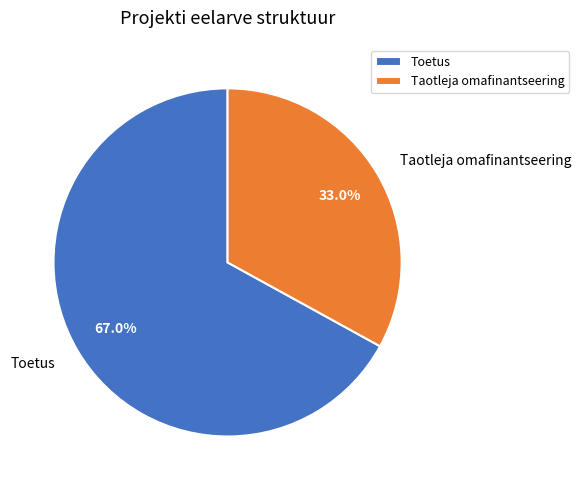

Does Taotleja omafinantseering account for over 50% of the chart?

No